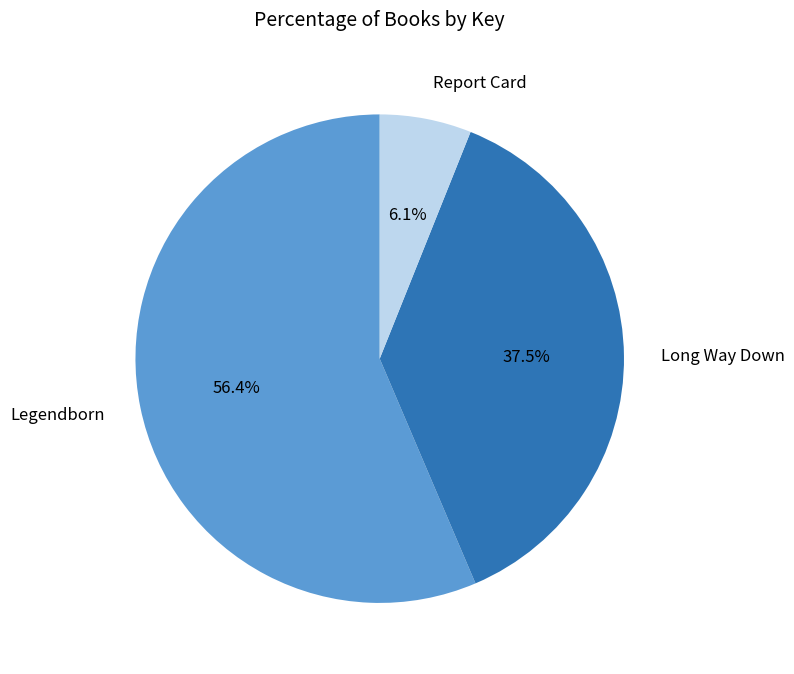

To the nearest percent, what percentage of the pie is Report Card?

6%